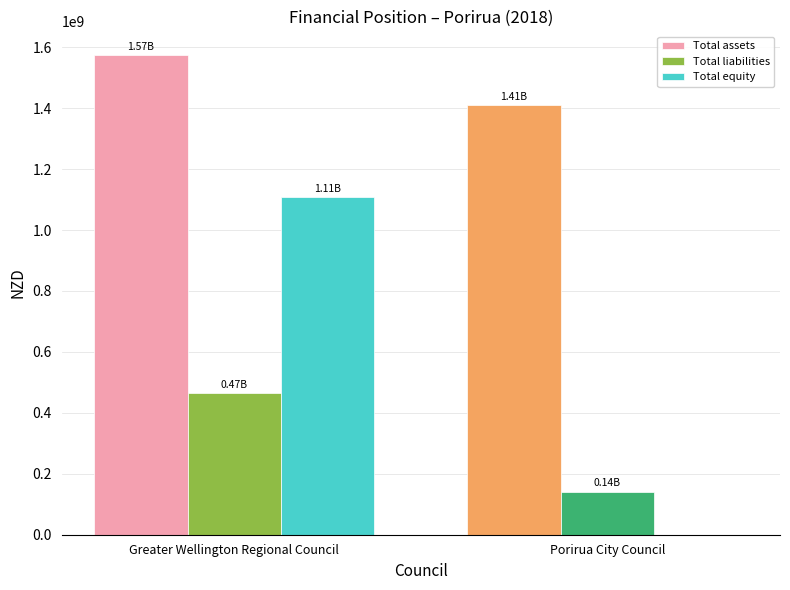

Which category has the highest value in the Total liabilities series?

Greater Wellington Regional Council